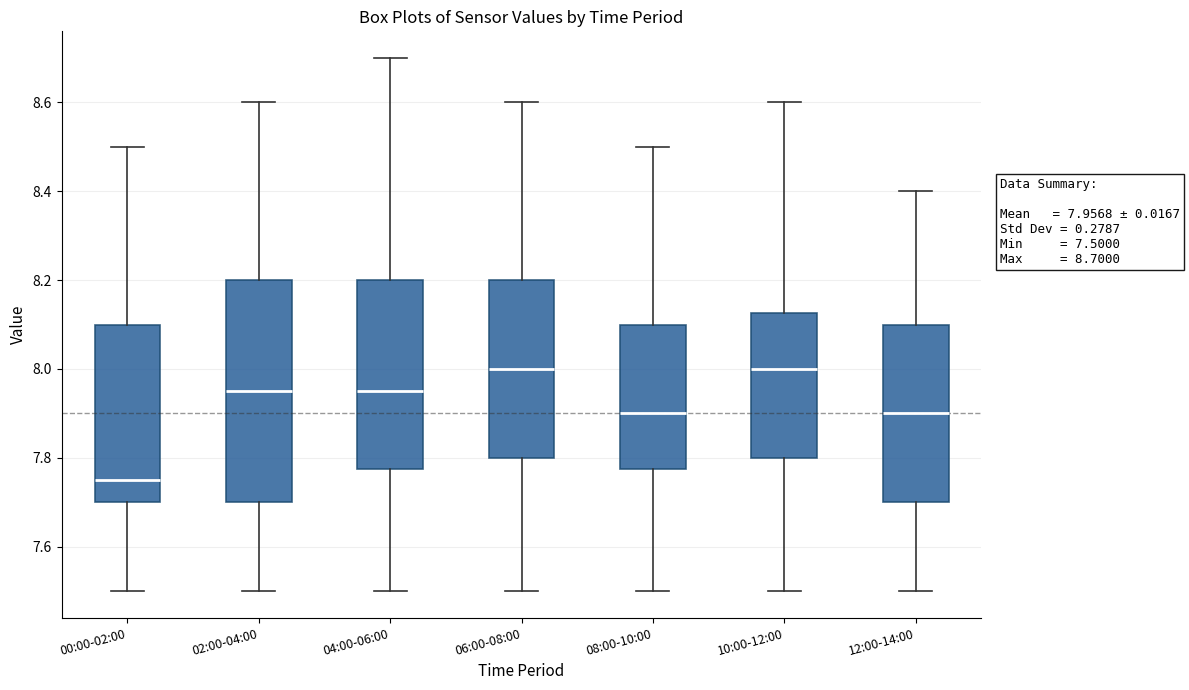

Which box is the tallest, from its lower edge to its upper edge?

02:00-04:00